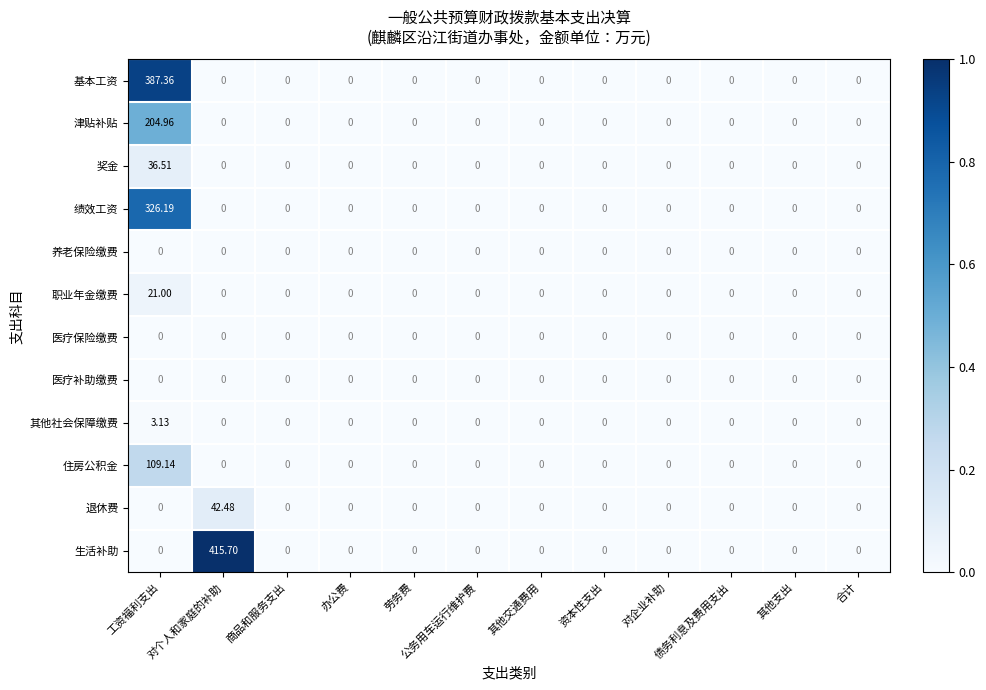

Which series has the largest total across all categories?

生活补助